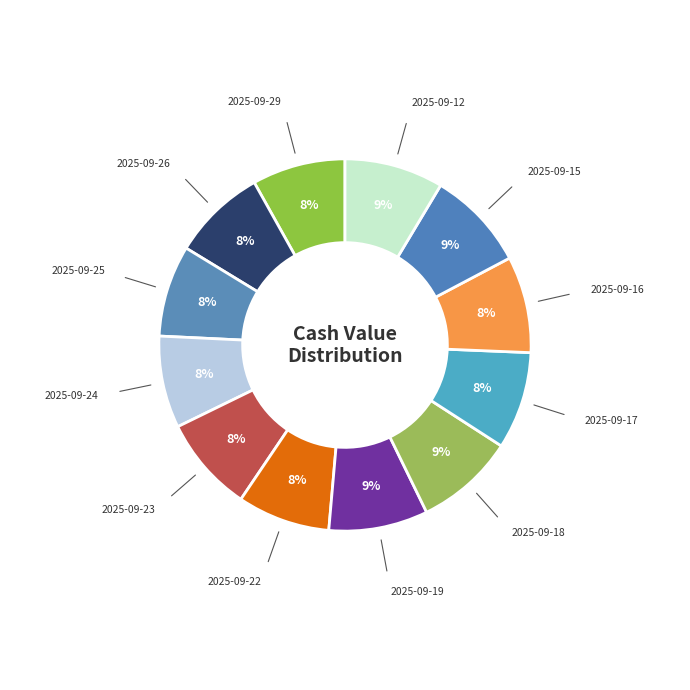

What percentage is the 2025-09-23 slice, to the nearest percent?

8%